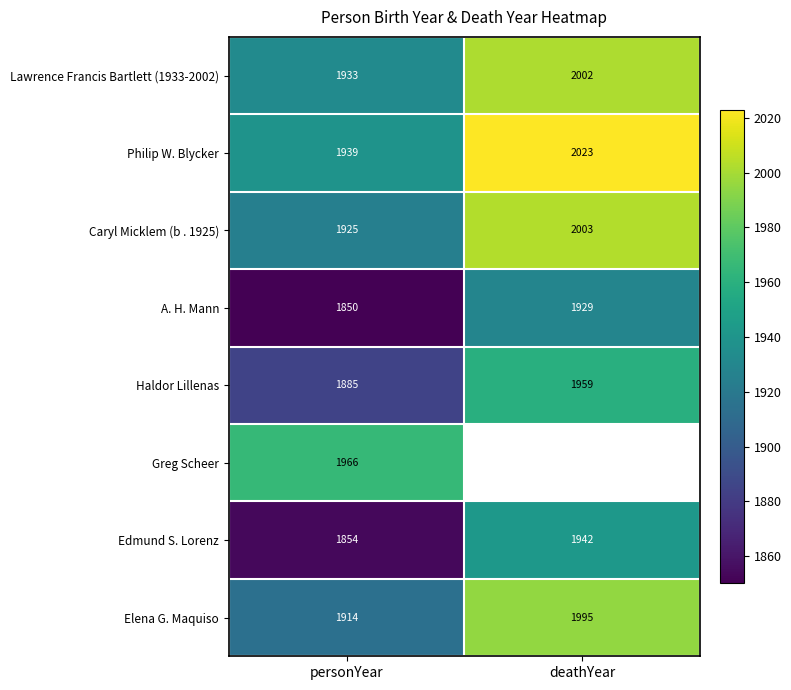

What is the difference between the highest and lowest values at personYear?

116